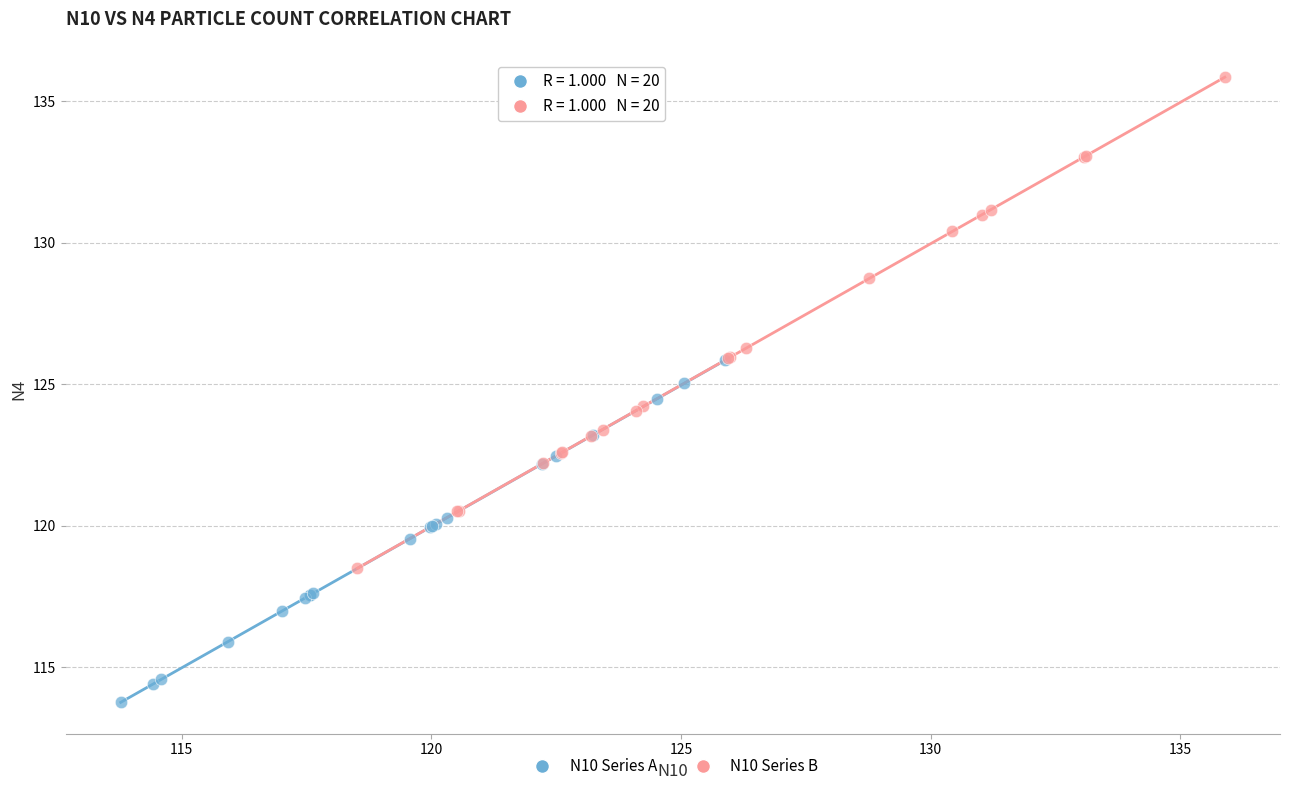

What are all the series names shown in the legend?

N10 Series A, N10 Series B